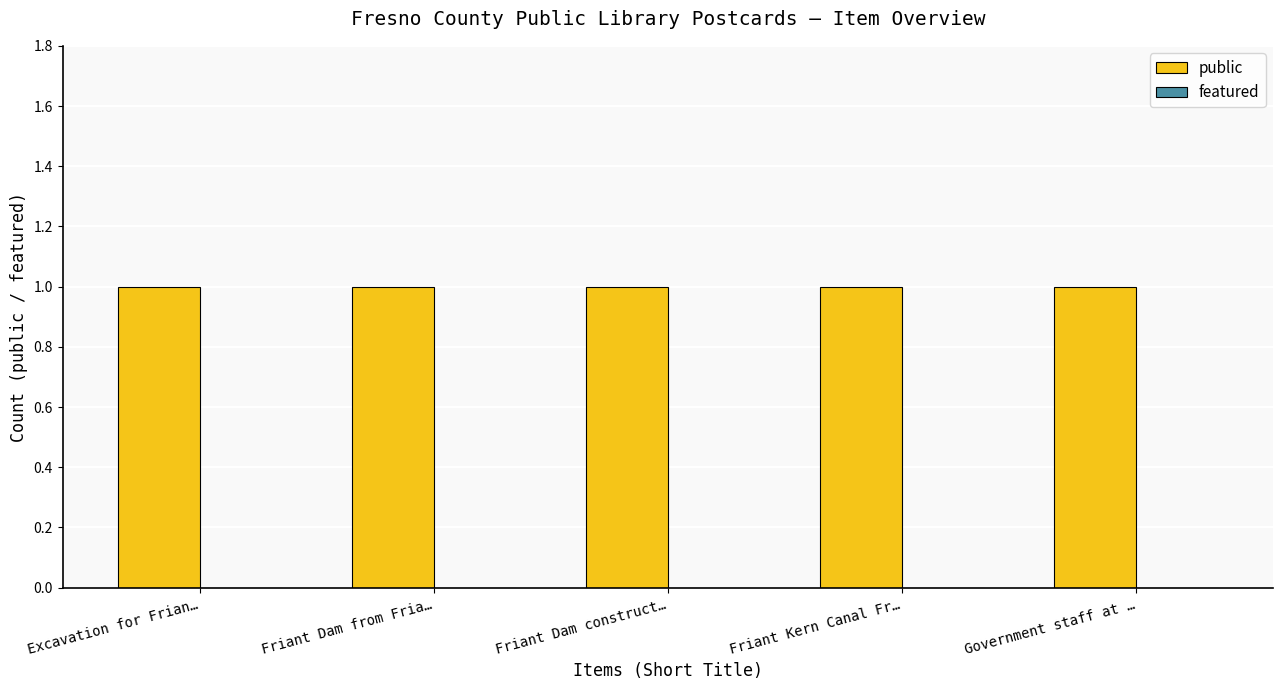

What position from the left is Friant Dam from Fria…?

2